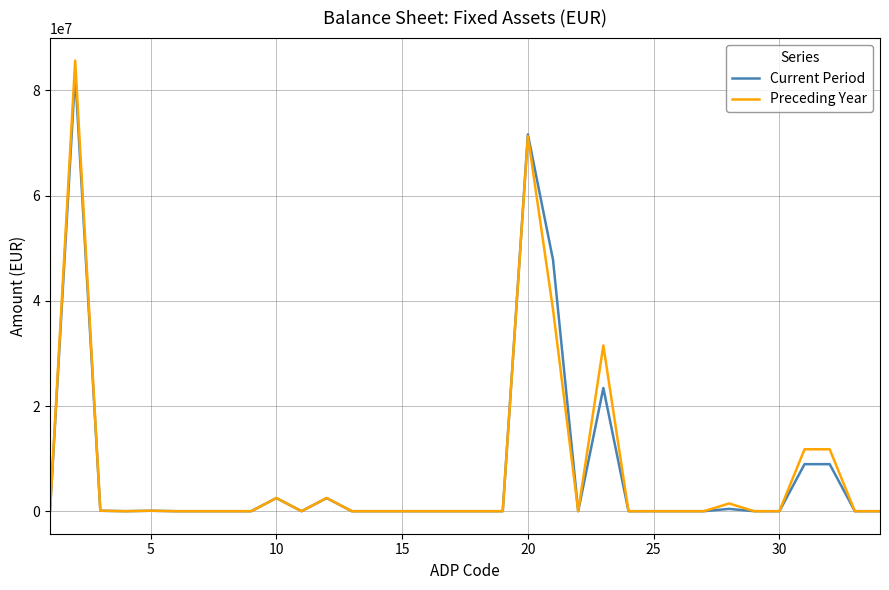

Which series has the widest spread of values?

Preceding Year